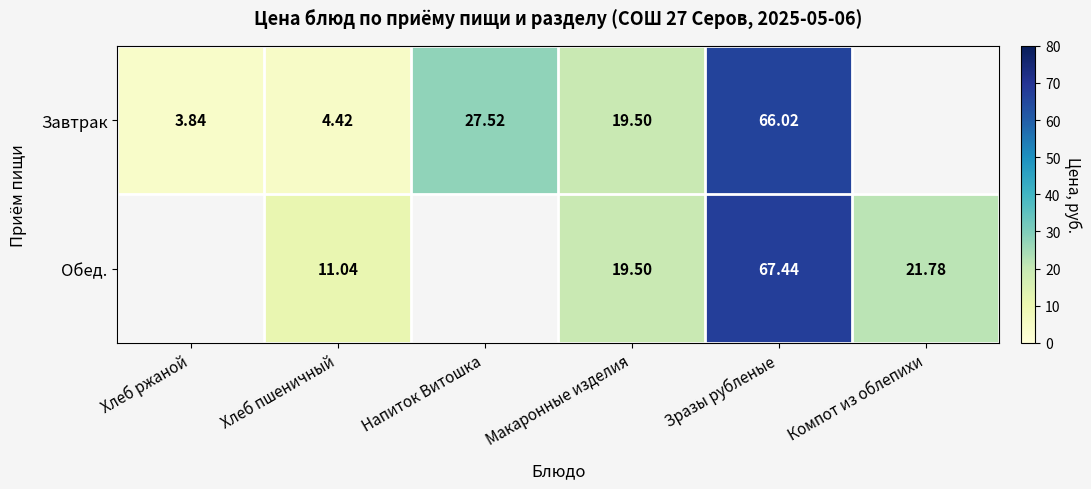

The Завтрак series shows 5.2 at Макаронные изделия. True or false?

False